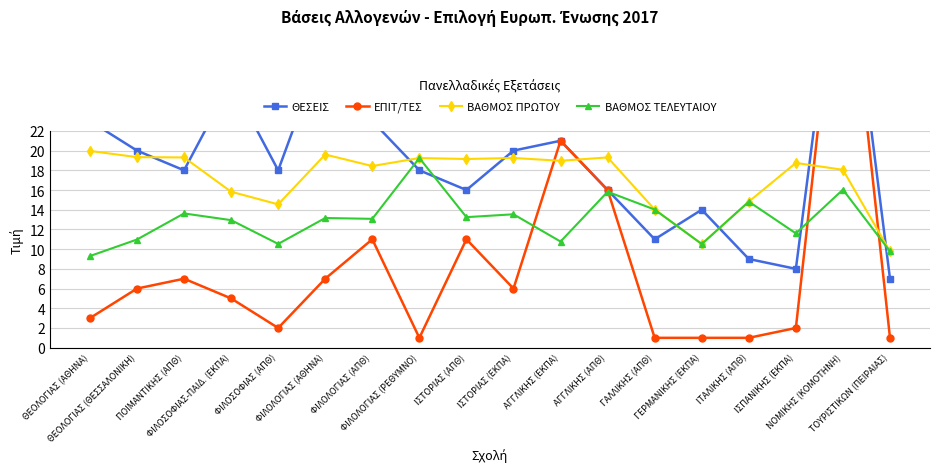

Which series has the largest range (max minus min)?

ΕΠΙΤ/ΤΕΣ